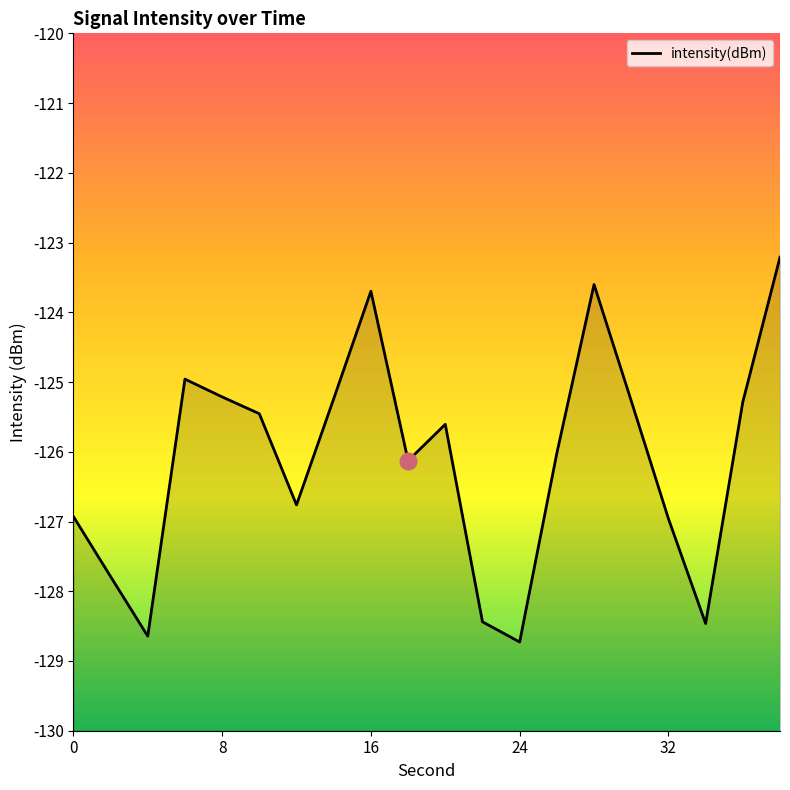

What is the sum of all values?

-2522.4